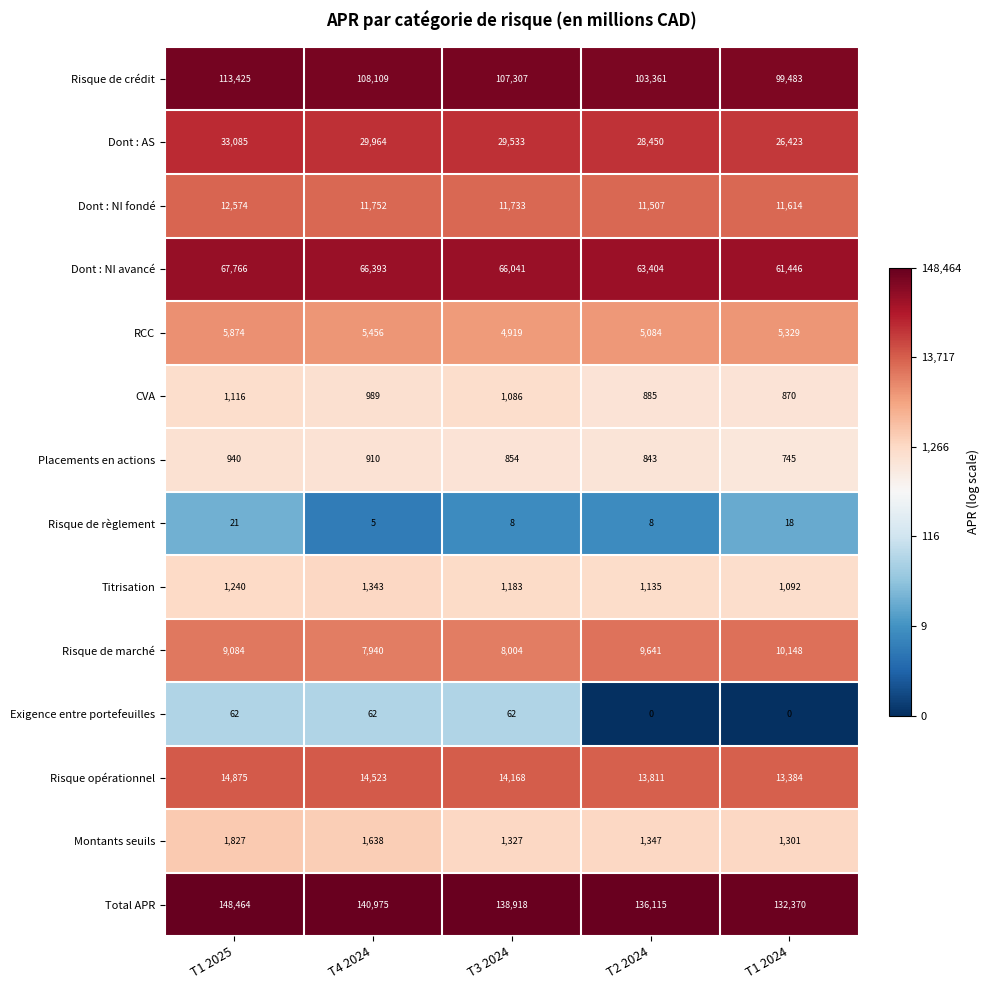

The value of Exigence entre portefeuilles at T4 2024 is 101. True or false?

False